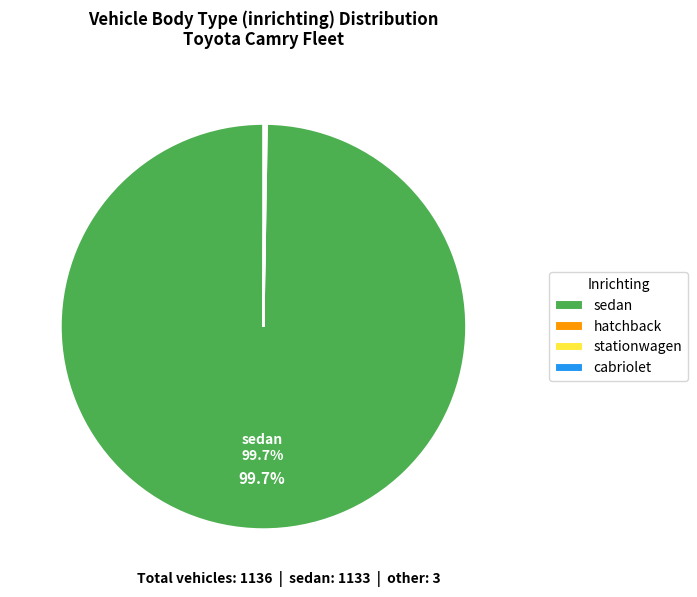

What portion of the pie excludes sedan?

0.3%